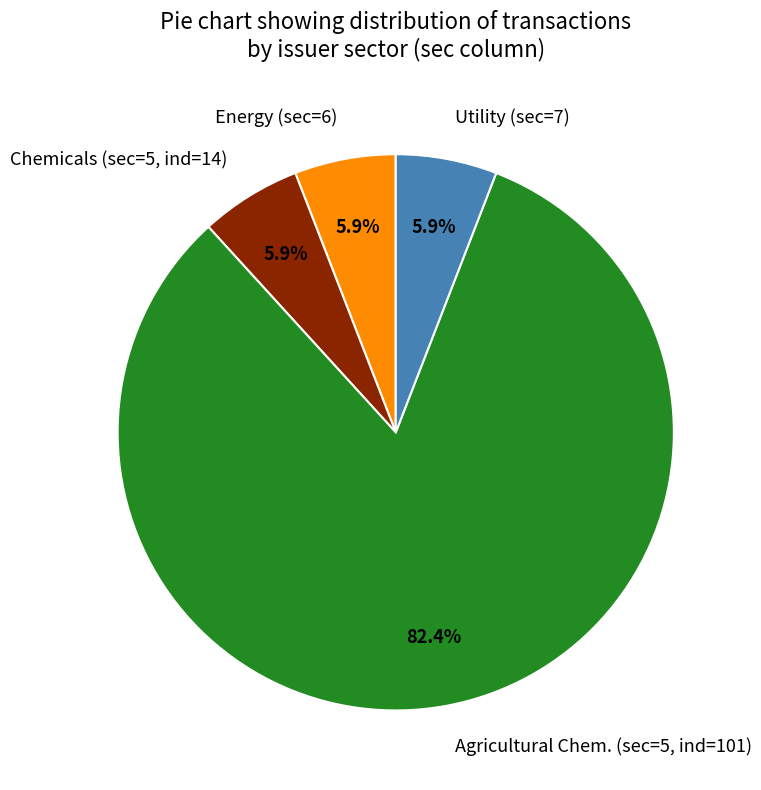

To the nearest percent, what percentage of the pie is Energy (sec=6)?

6%